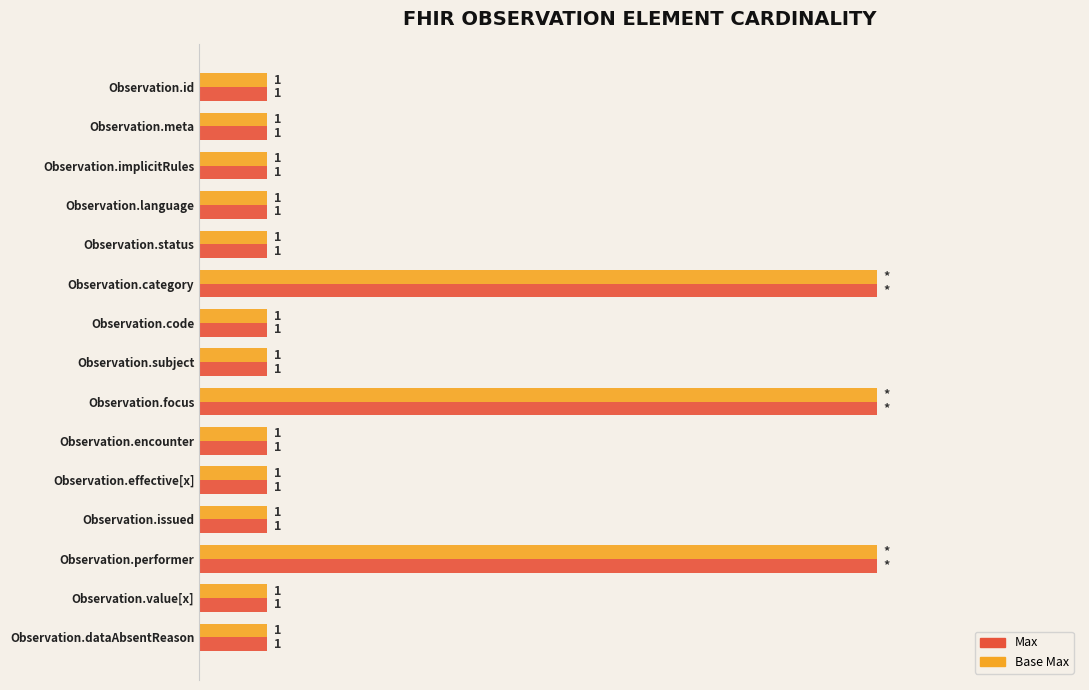

What is the maximum value shown in the chart?

10